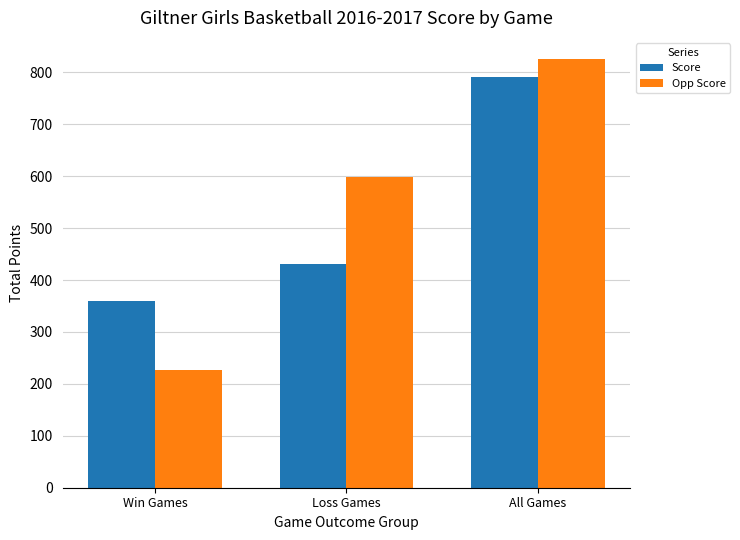

Reading left to right, transcribe all the data shown in this chart.

Score: 360	431	791
Opp Score: 226	599	825